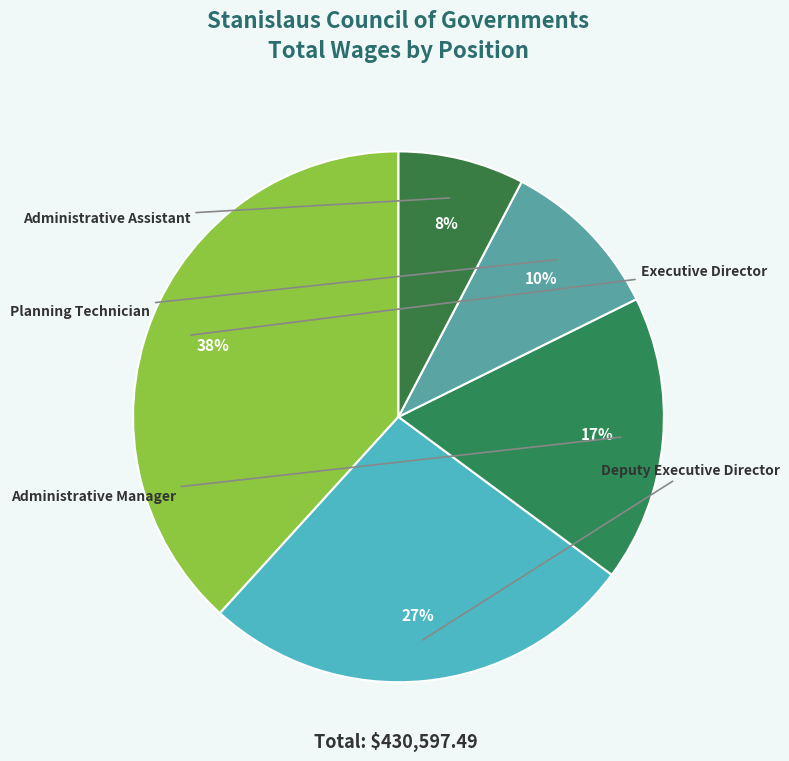

Is there a majority slice in this chart?

No